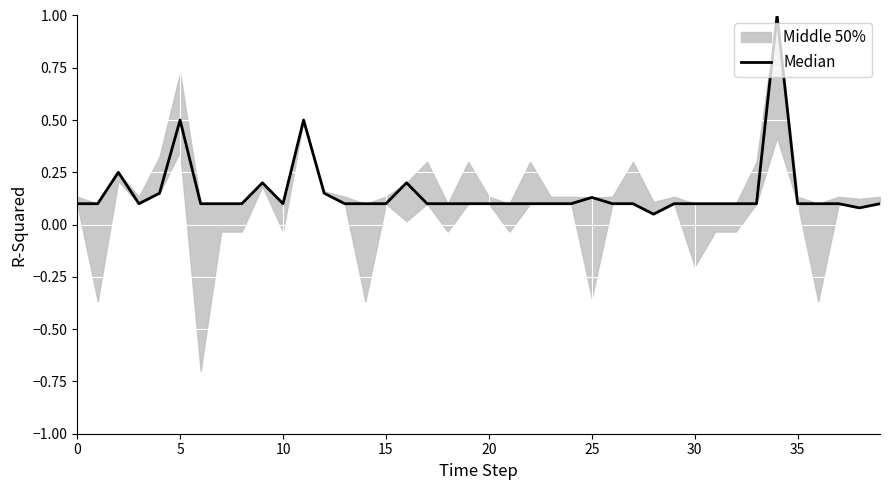

Does the chart display data point markers on the line(s)?

No